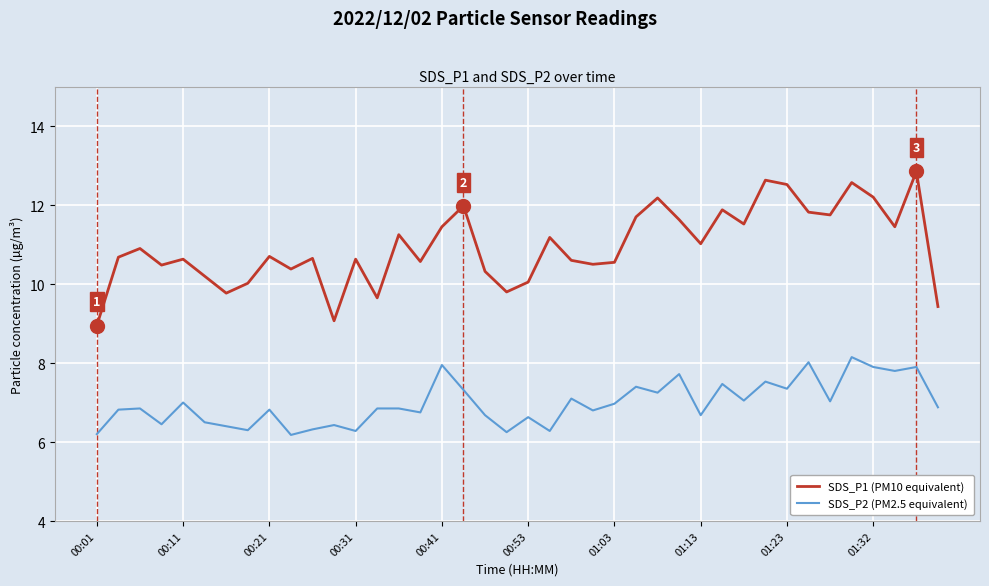

How many interior local valleys does the SDS_P1 (PM10 equivalent) series have?

12